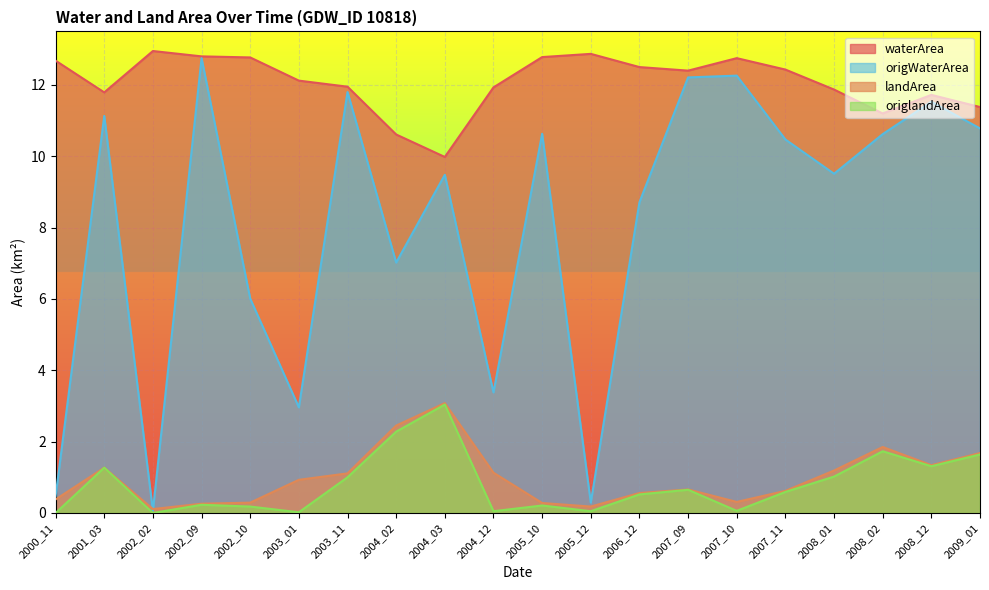

Reading right to left, what are all the values shown in this chart?

waterArea: 2009_01=11.4	2008_12=11.7	2008_02=11.2	2008_01=11.9	2007_11=12.4	2007_10=12.8	2007_09=12.4	2006_12=12.5	2005_12=12.9	2005_10=12.8	2004_12=11.9	2004_03=10.0	2004_02=10.6	2003_11=11.9	2003_01=12.1	2002_10=12.8	2002_09=12.8	2002_02=12.9	2001_03=11.8	2000_11=12.7
landArea: 2009_01=1.7	2008_12=1.3	2008_02=1.9	2008_01=1.2	2007_11=0.6	2007_10=0.3	2007_09=0.7	2006_12=0.6	2005_12=0.2	2005_10=0.3	2004_12=1.1	2004_03=3.1	2004_02=2.5	2003_11=1.1	2003_01=0.9	2002_10=0.3	2002_09=0.3	2002_02=0.1	2001_03=1.3	2000_11=0.4
origWaterArea: 2009_01=10.8	2008_12=11.5	2008_02=10.6	2008_01=9.5	2007_11=10.5	2007_10=12.3	2007_09=12.2	2006_12=8.7	2005_12=0.3	2005_10=10.6	2004_12=3.4	2004_03=9.5	2004_02=7.0	2003_11=11.8	2003_01=3.0	2002_10=6.0	2002_09=12.8	2002_02=0.1	2001_03=11.1	2000_11=0.5
origlandArea: 2009_01=1.6	2008_12=1.3	2008_02=1.7	2008_01=1.0	2007_11=0.6	2007_10=0.1	2007_09=0.7	2006_12=0.5	2005_12=0.1	2005_10=0.2	2004_12=0.1	2004_03=3.0	2004_02=2.3	2003_11=1.0	2003_01=0.0	2002_10=0.2	2002_09=0.2	2002_02=0.0	2001_03=1.3	2000_11=0.0